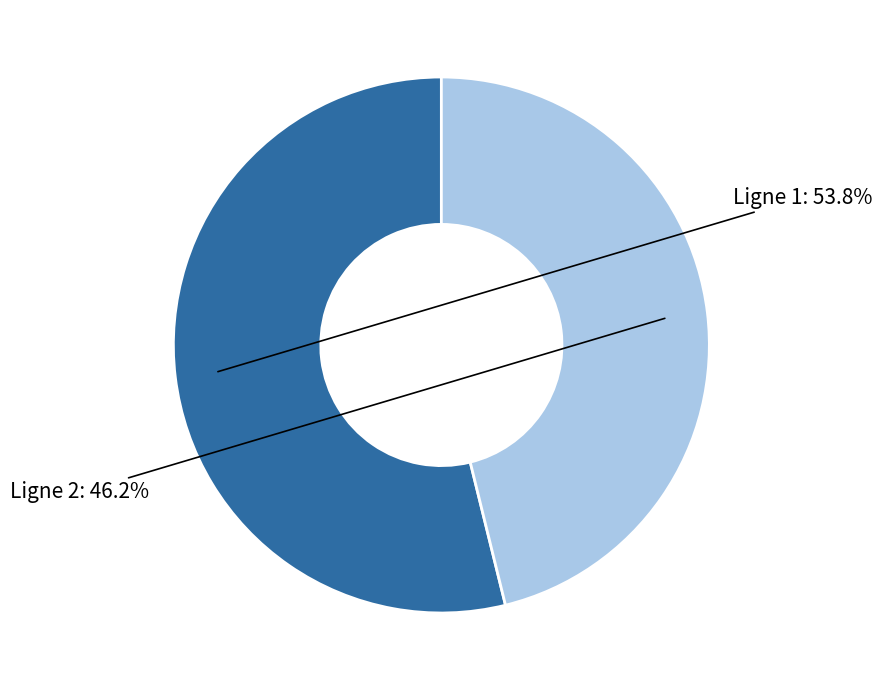

Does any single category account for the majority?

Yes